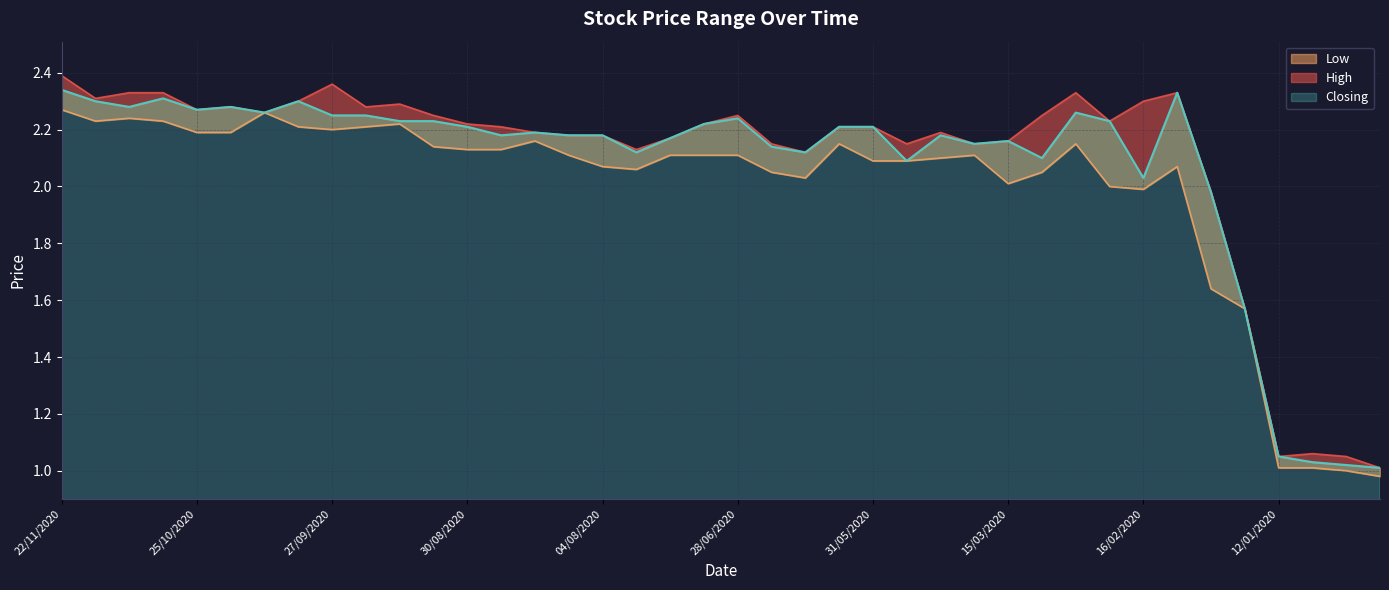

Between 20/09/2020 and 10/05/2020, which series saw the biggest shift?

High